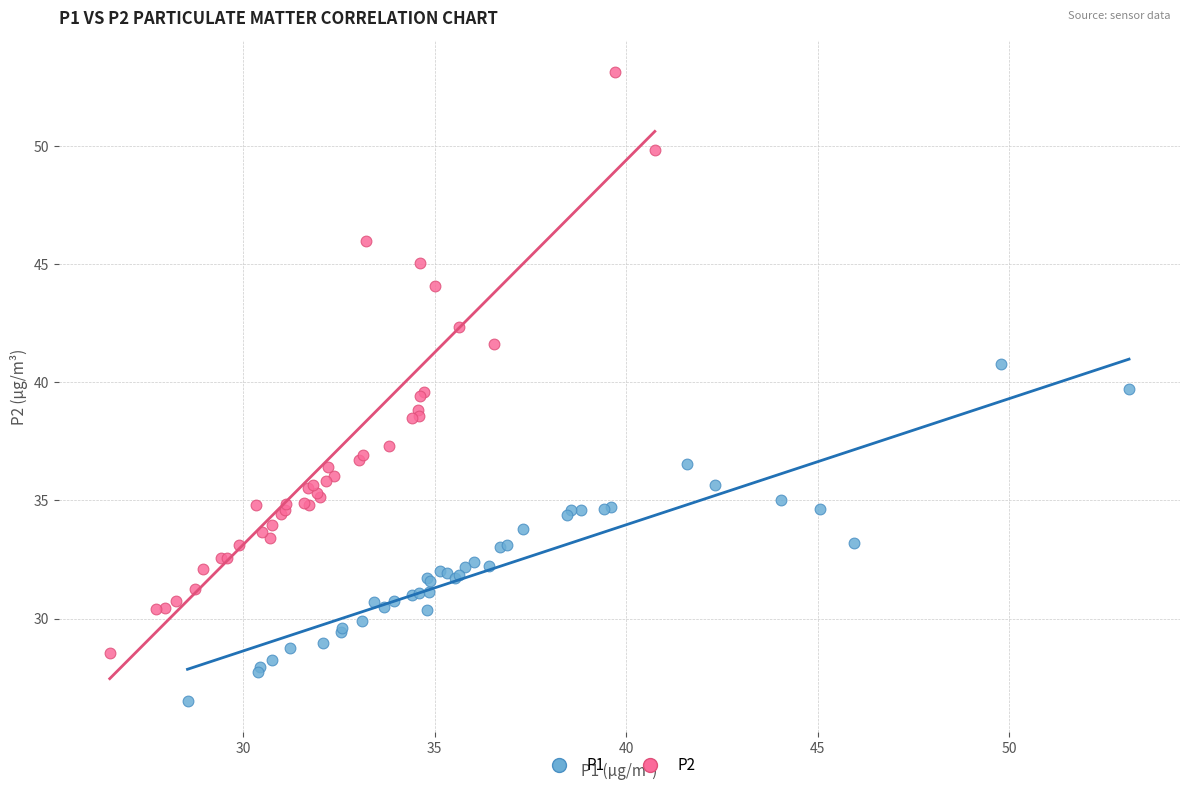

Which series reaches the minimum Y coordinate?

P1